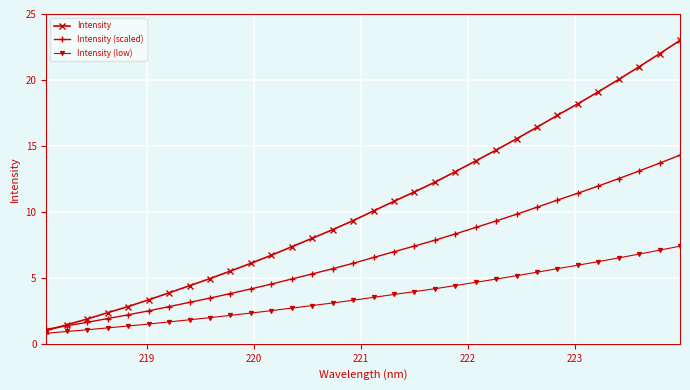

True or false: Intensity (scaled) and Intensity (low) cross at least once.

False